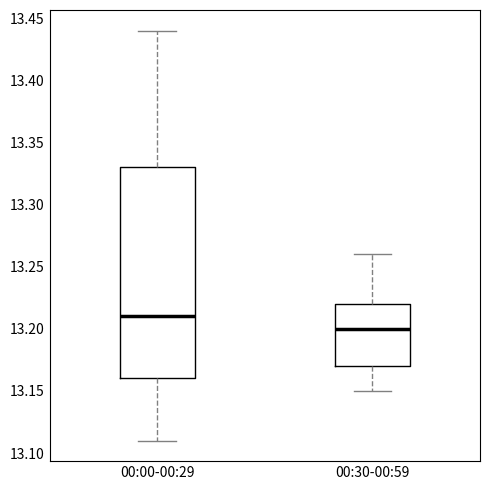

Comparing the boxes themselves (not the whiskers), which one is the tallest?

00:00-00:29